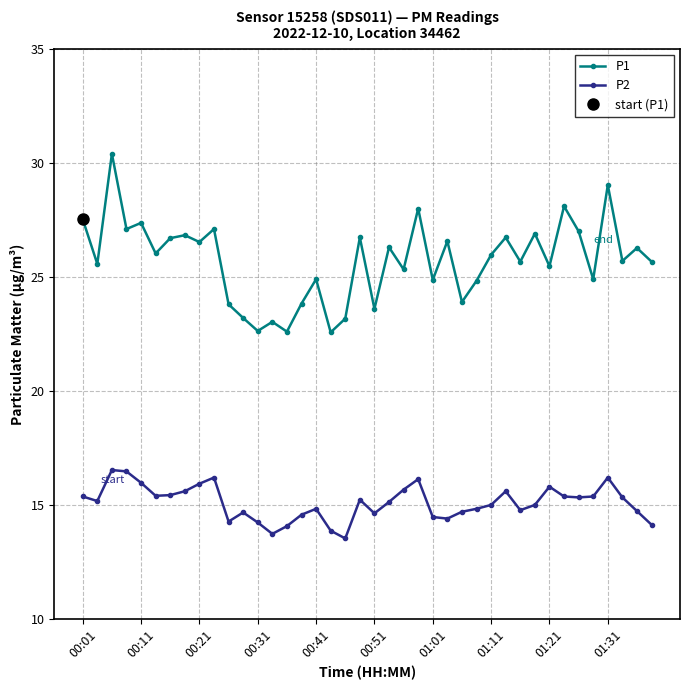

What is the total value across all series at 35?

40.3